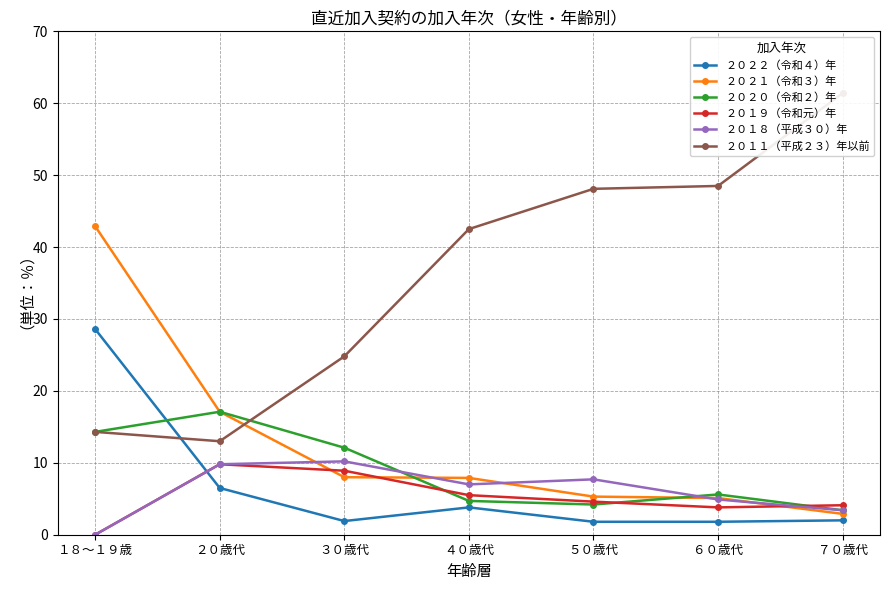

Where do ２０２１（令和３）年 and ２０１１（平成２３）年以前 first cross each other?

２０歳代 and ３０歳代